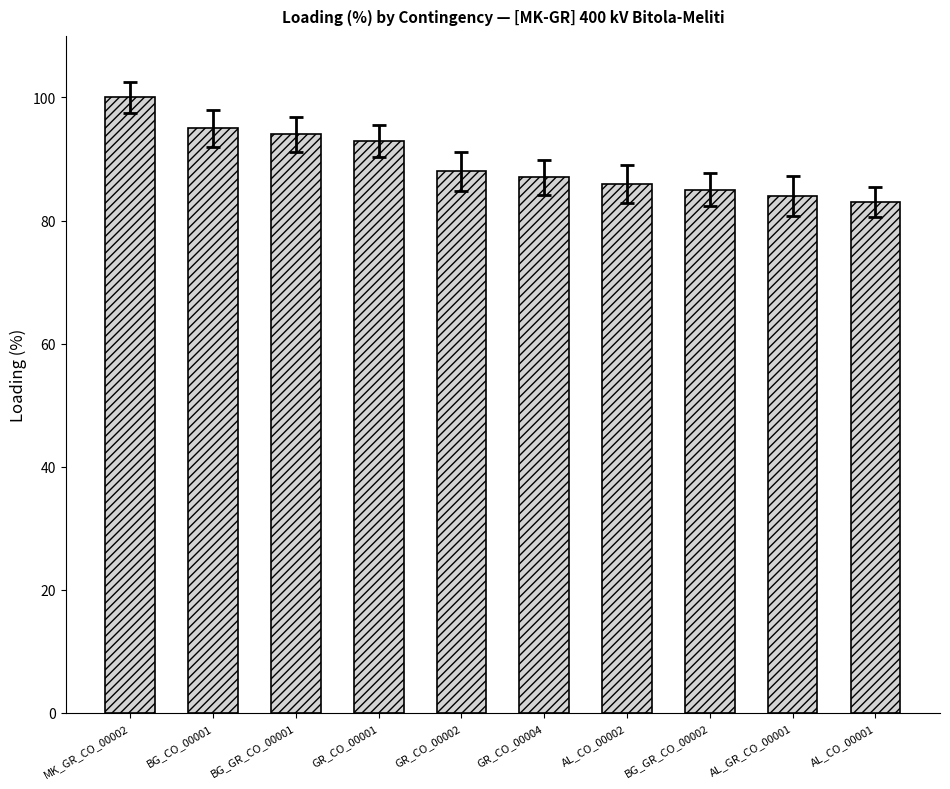

Is it true that the value at BG_GR_CO_00002 is 145?

False